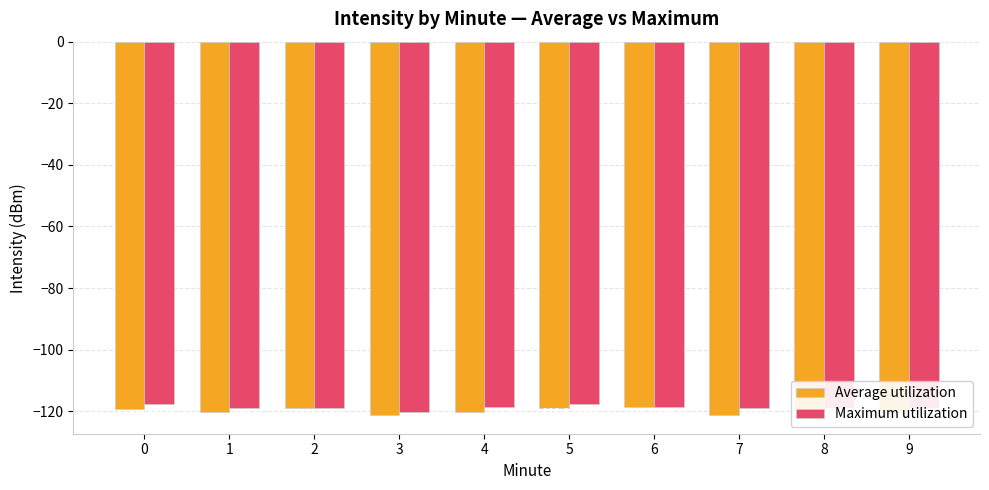

At how many categories does at least one series exceed -118?

2